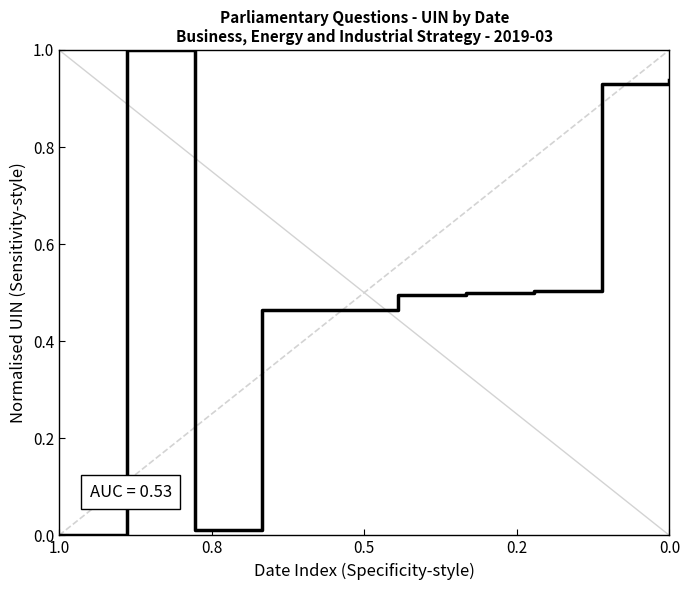

True or false: the data shows 0.3 at 0.0.

False